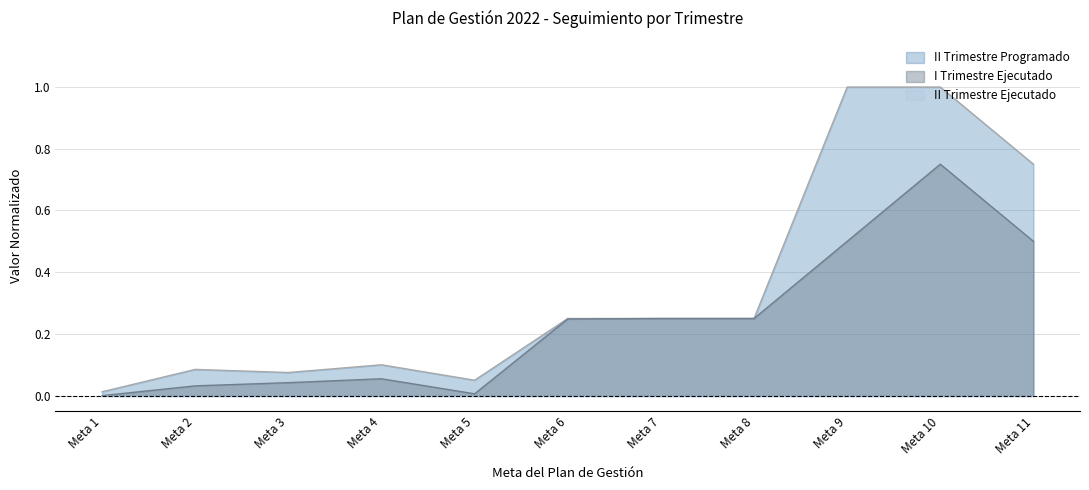

True or false: I Trimestre Ejecutado and II Trimestre Programado cross at least once.

False